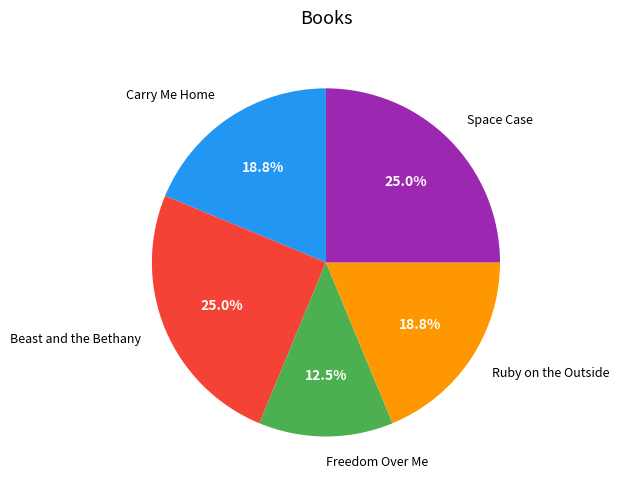

Is it true that Ruby on the Outside is 12% of the pie?

False